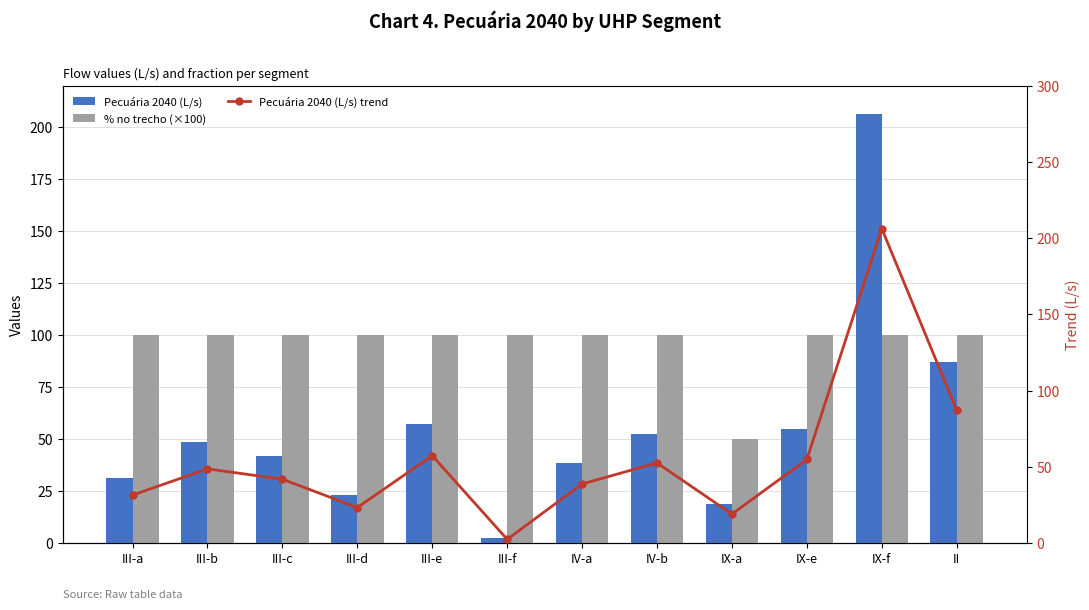

What is the value of the % no trecho (×100) bar at the 5th from the left?

100.0